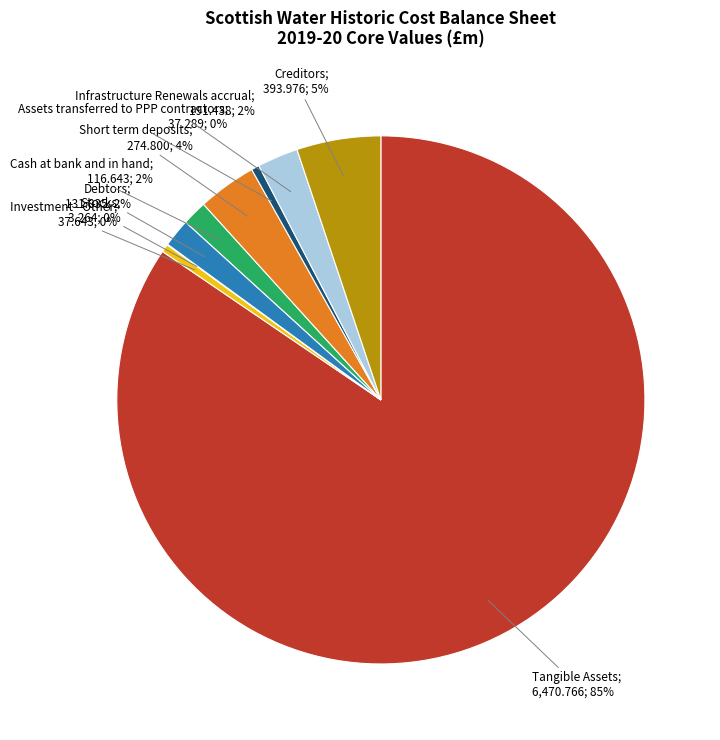

Is there a majority slice in this chart?

Yes